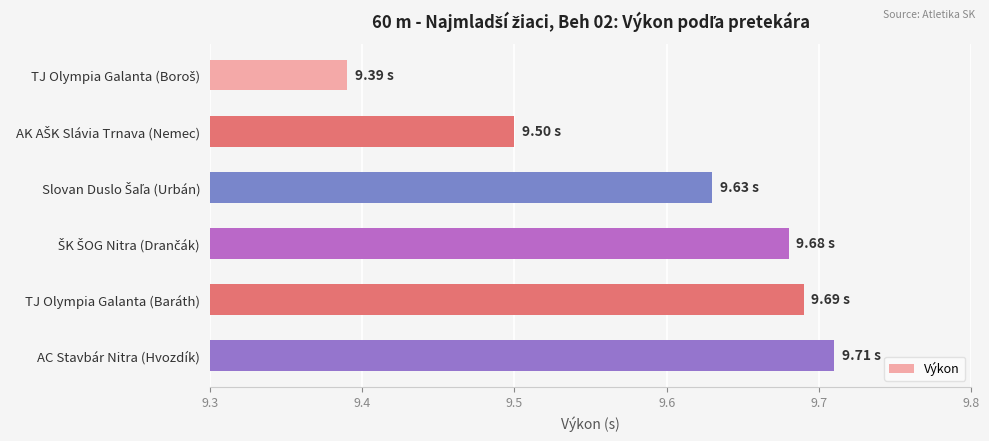

What is the label of the 5th bar from the top?

TJ Olympia Galanta (Baráth)